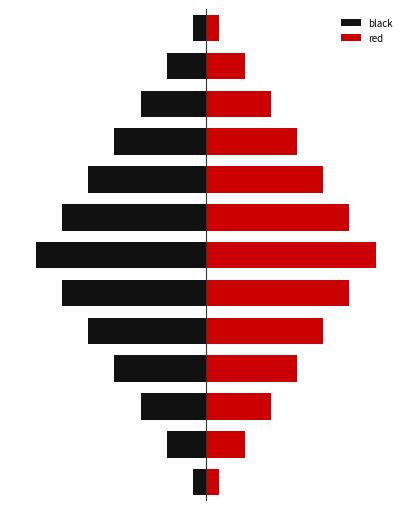

What is the minimum value for red?

1